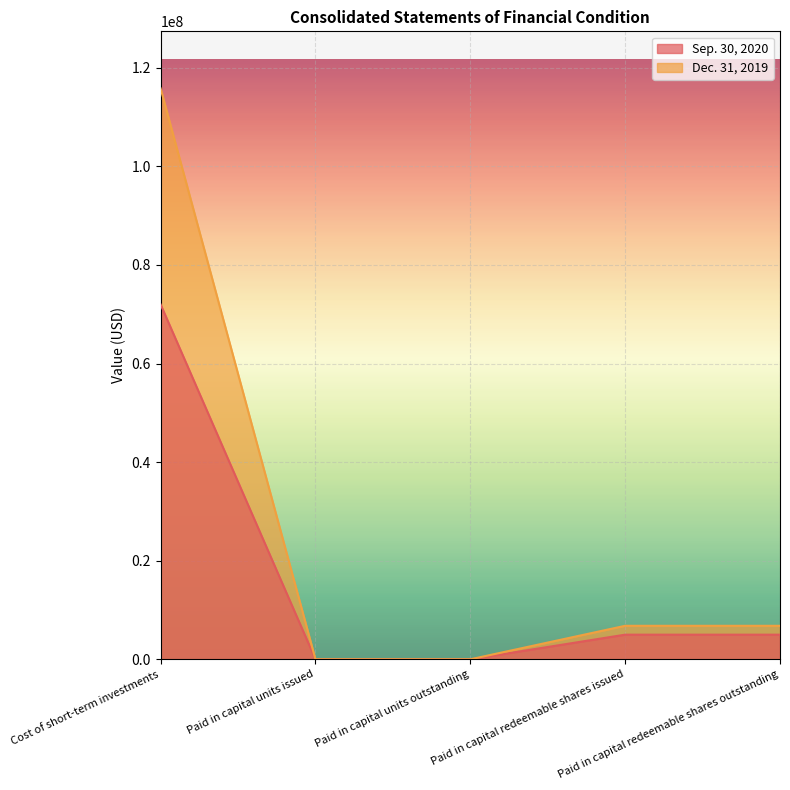

How many values in the Dec. 31, 2019 series are below 6800000?

2